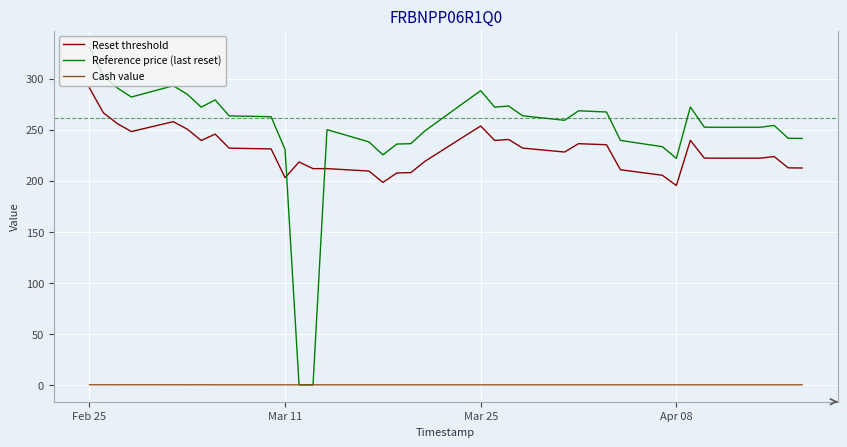

What is the sum of all Reset threshold values?

8479.8